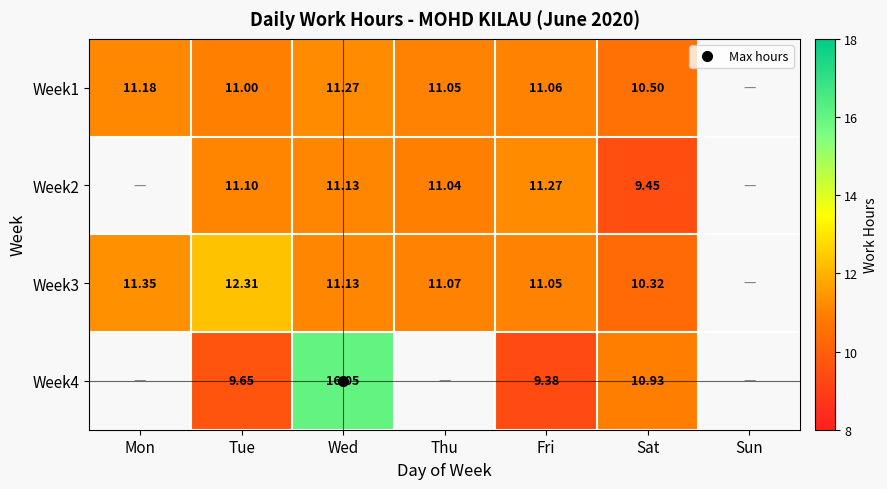

What is the maximum value shown in the chart?

16.1